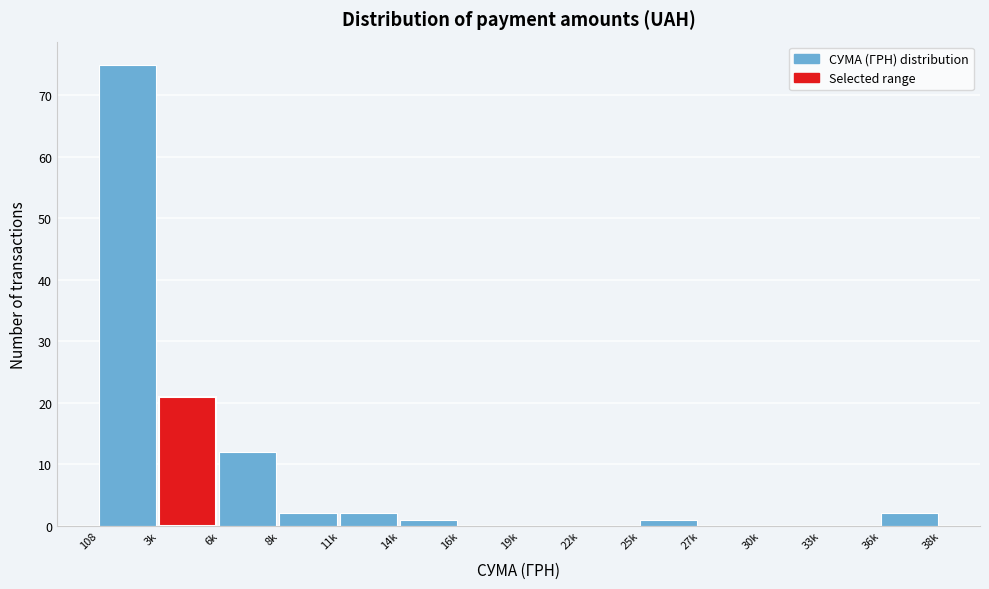

Reading left to right, transcribe all the data shown in this chart.

108=75	3k=21	6k=12	8k=2	11k=2	14k=1	16k=0	19k=0	22k=0	25k=1	27k=0	30k=0	33k=0	36k=2